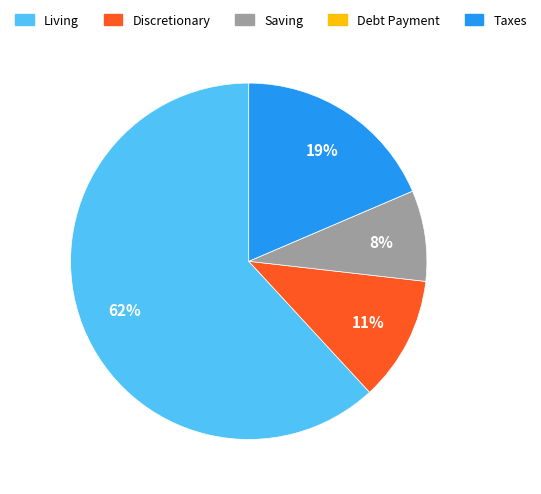

True or false: Saving accounts for 8% of the total.

True